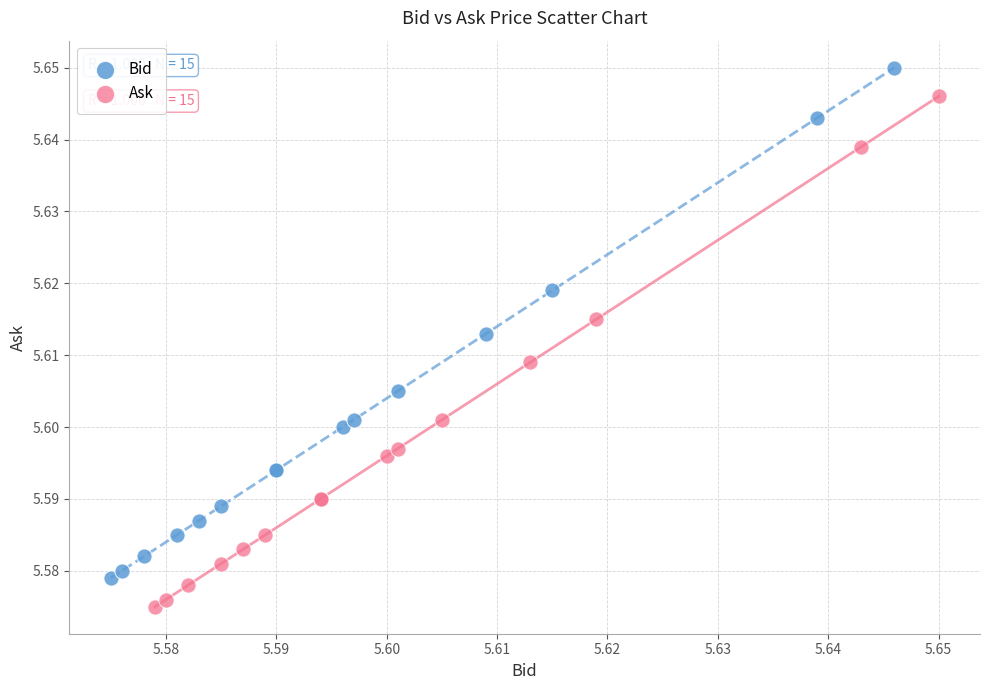

Which series reaches the minimum Y coordinate?

Ask